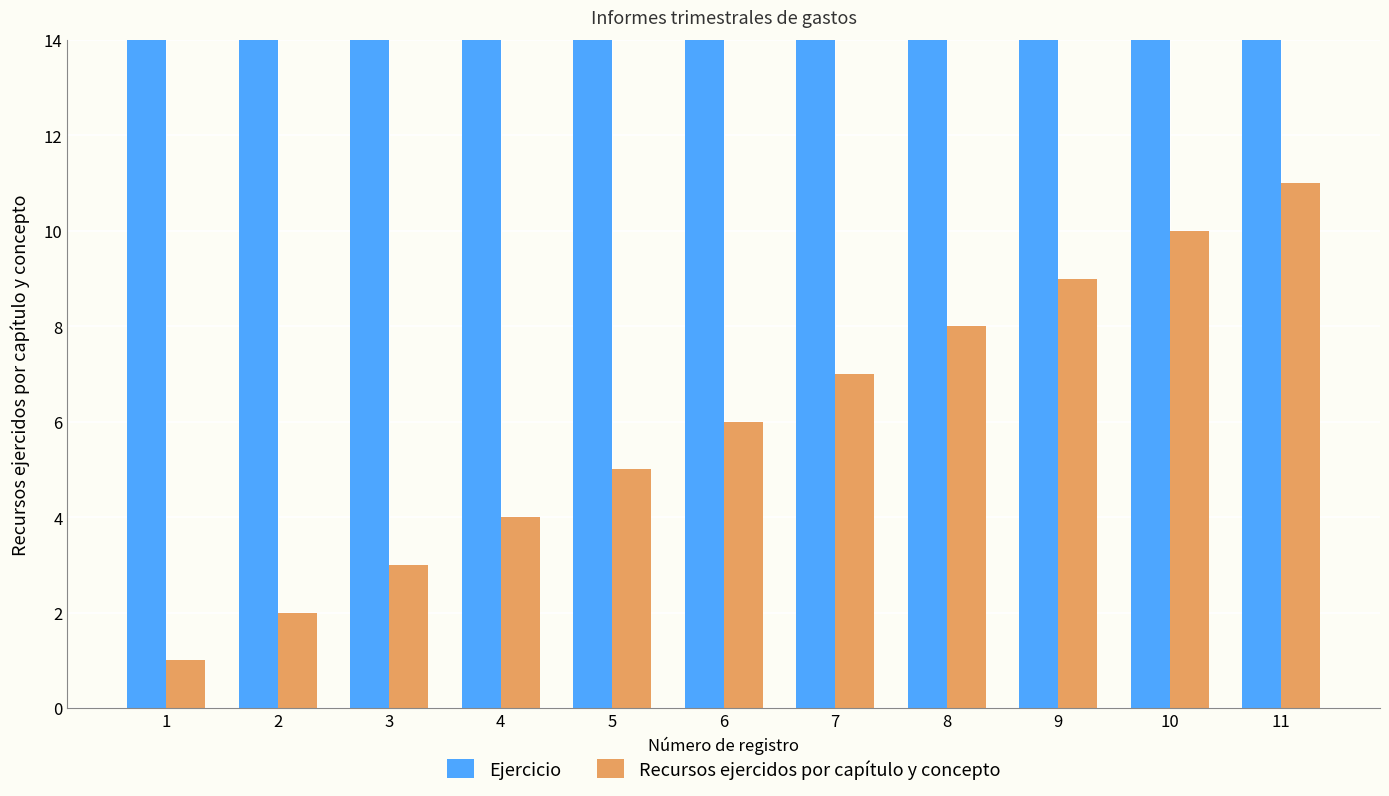

Is the value of Recursos ejercidos por capítulo y concepto at 6 greater than the value of Ejercicio at 4?

No